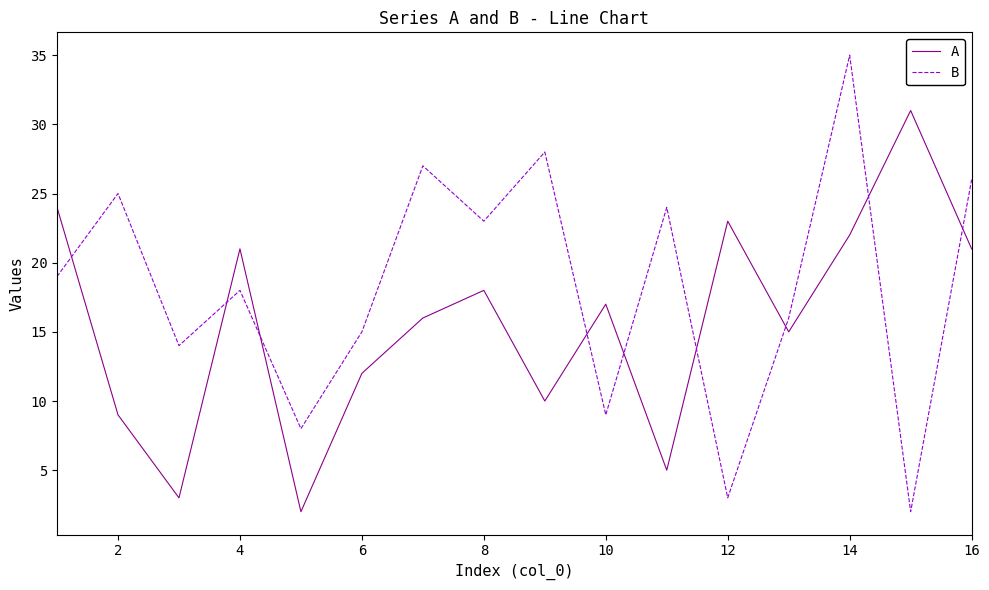

Rank the series by their average value, from lowest to highest.

A, B